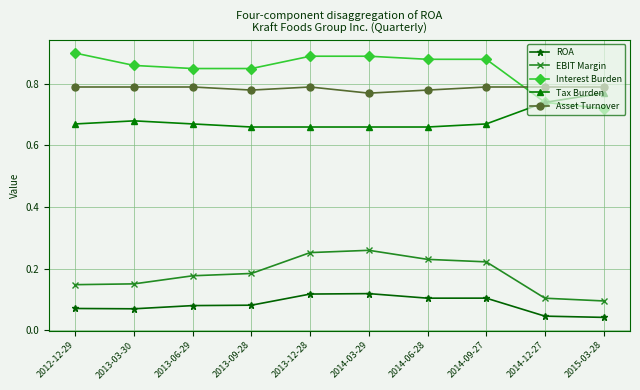

What is the total value across all series at 2015-03-28?

2.4